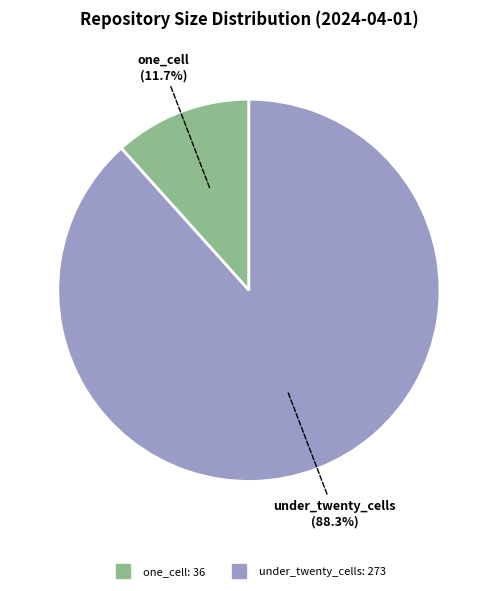

Is there a majority slice in this chart?

Yes